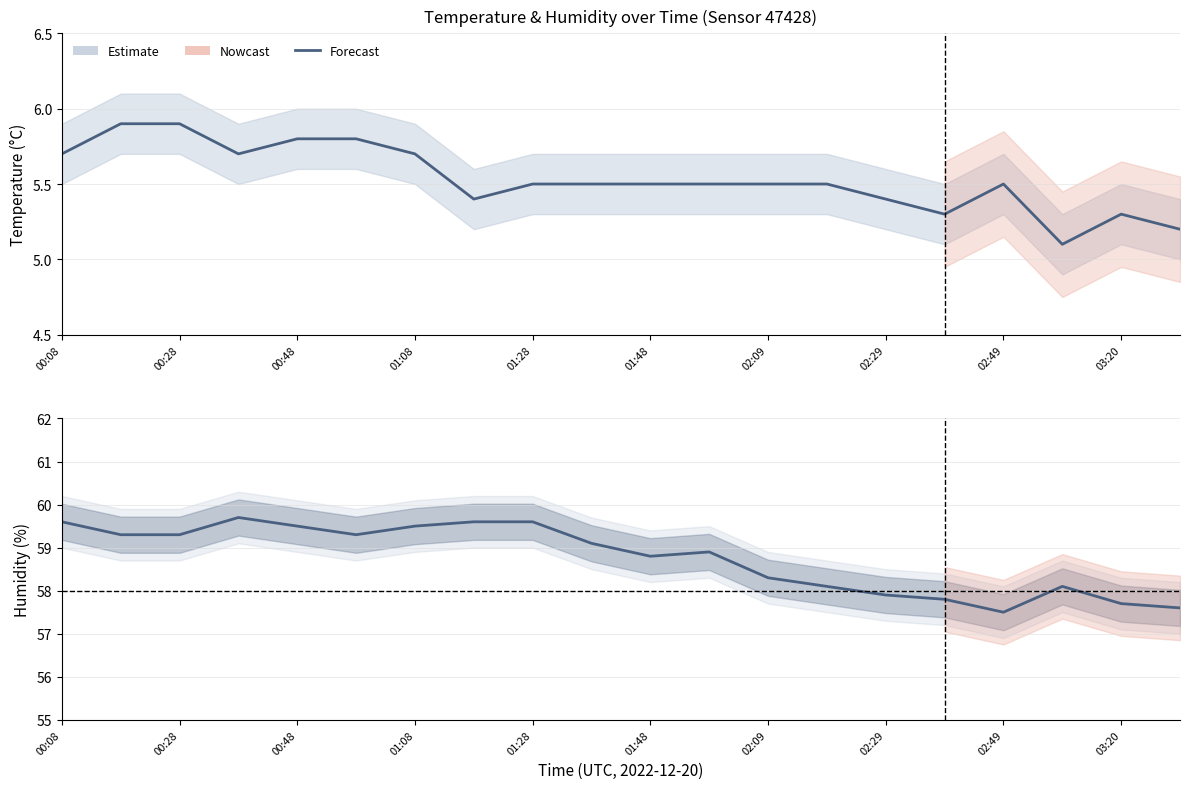

How many values exceed 59?

10